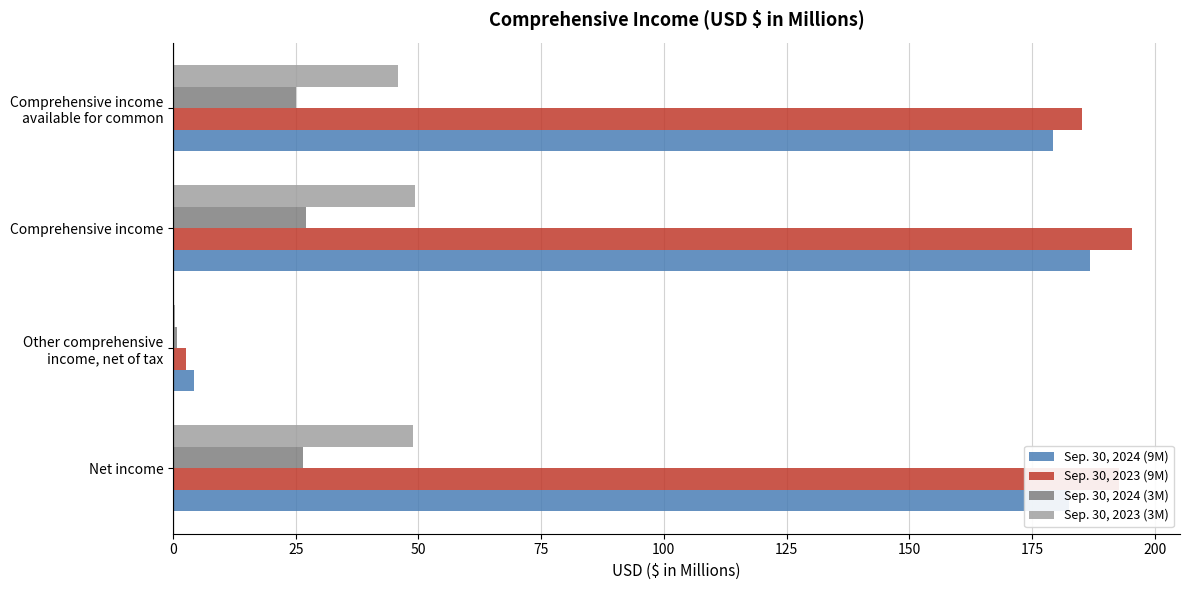

How many distinct data groups are displayed?

4